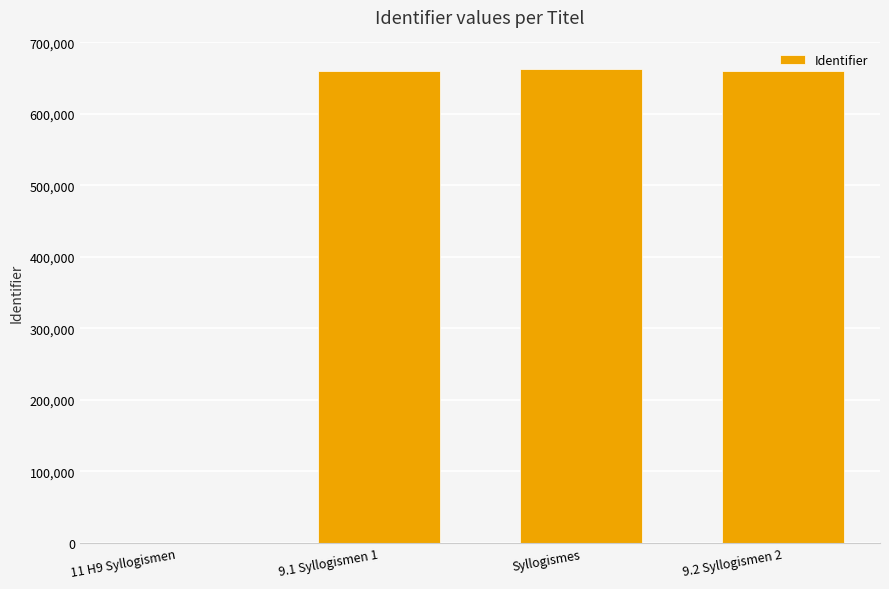

What is the difference between the values at 9.1 Syllogismen 1 and 9.2 Syllogismen 2?

1